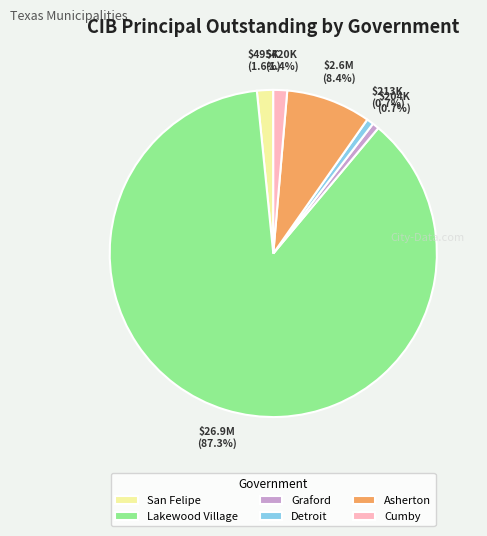

Which slice is the largest?

Lakewood Village